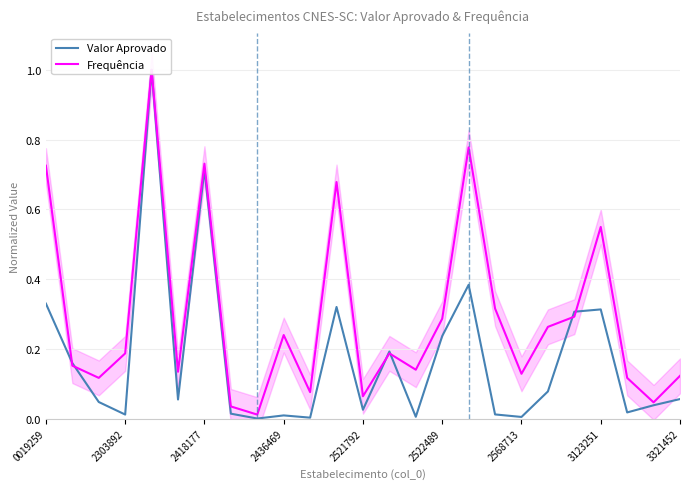

True or false: Valor Aprovado has a value of 0.5 at 2418177.

False